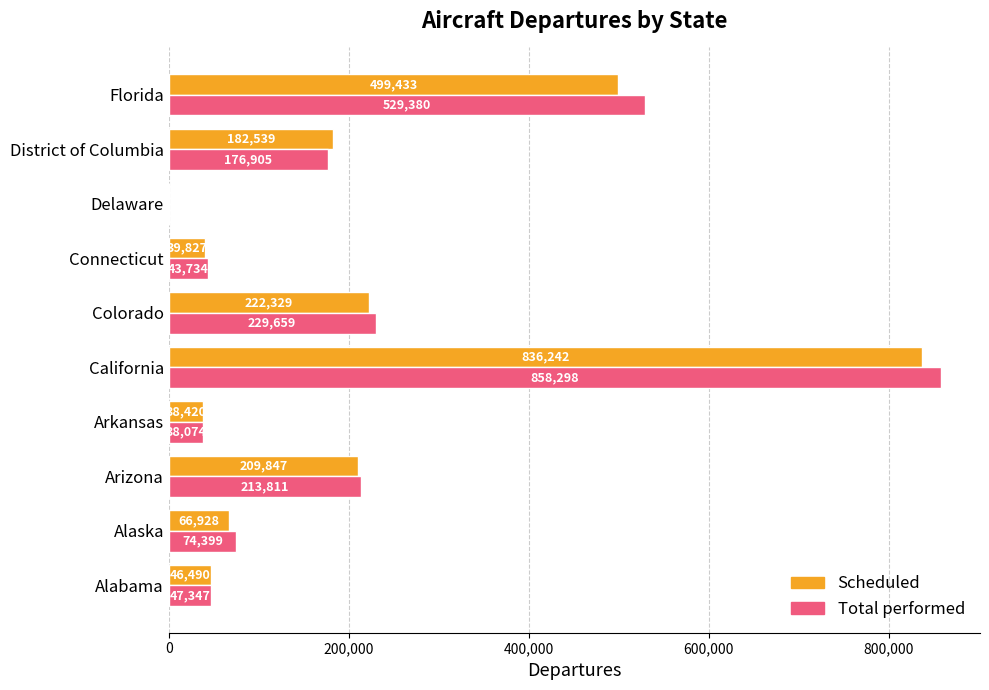

Where is Scheduled nearest to the value 418122?

Florida